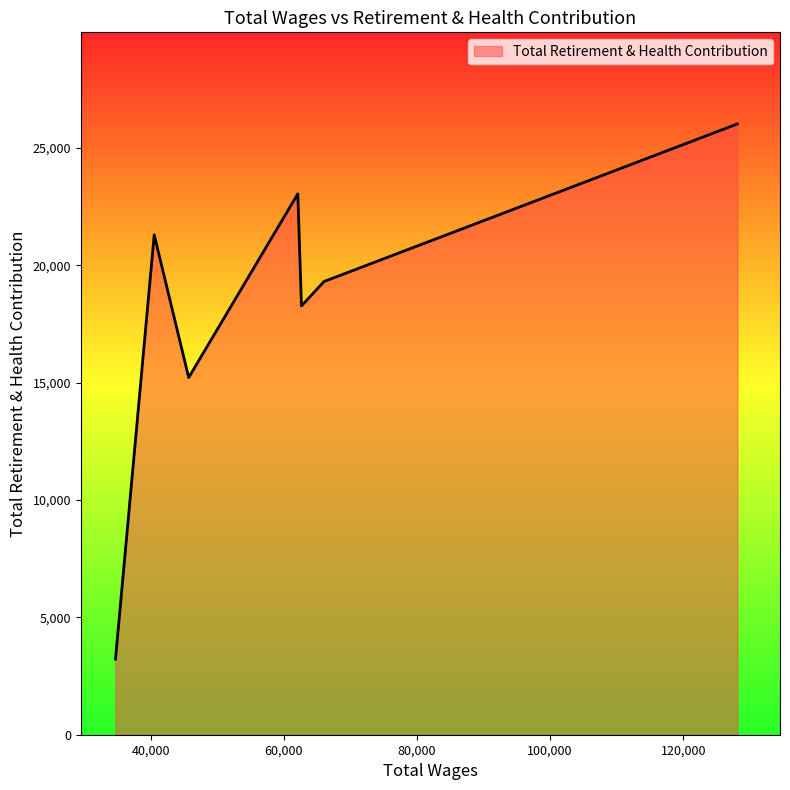

What is the greatest value displayed?

26031